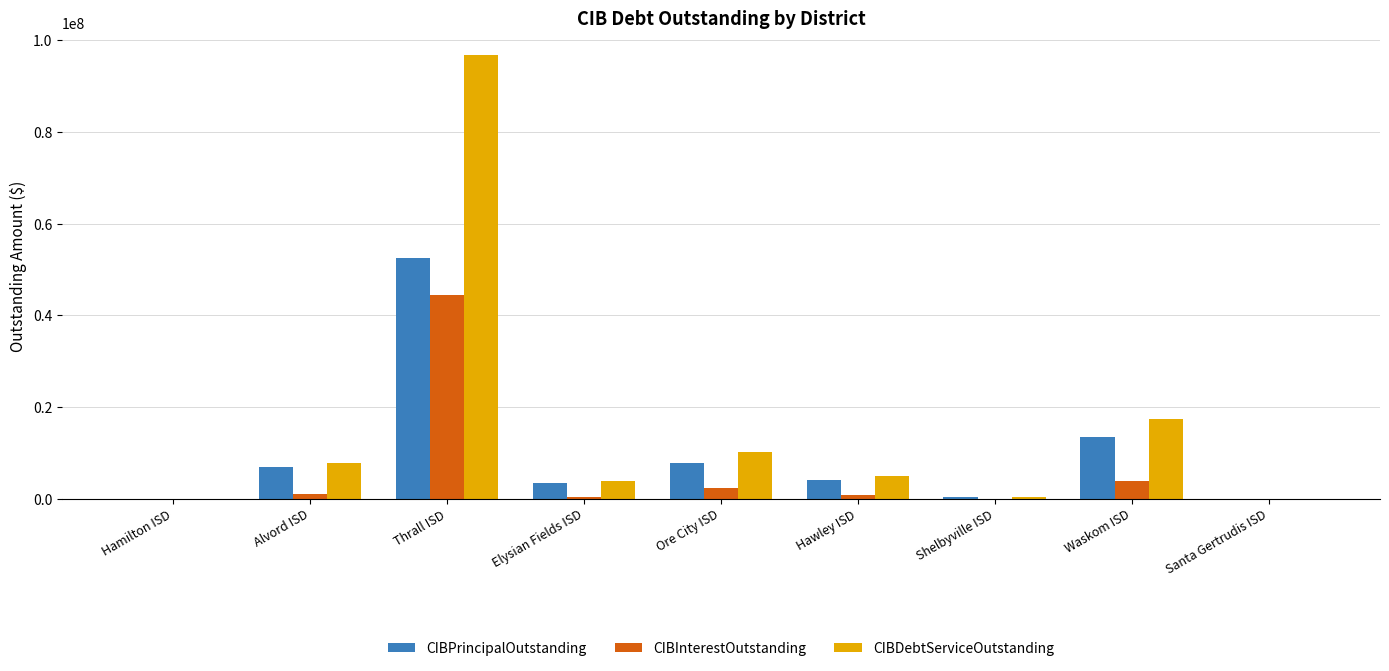

True or false: CIBDebtServiceOutstanding has a value of 17263950.0 at Waskom ISD.

True